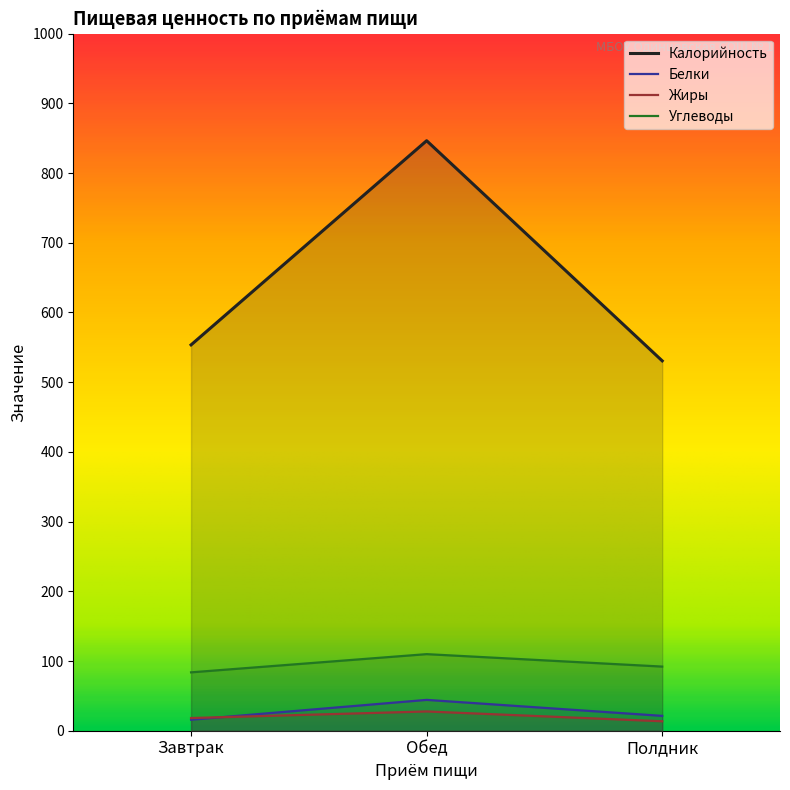

Which series has the largest range (max minus min)?

Калорийность